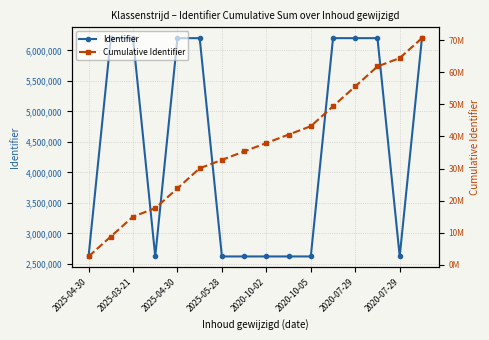

What is the value of the Cumulative Identifier point at the 14th from the left?

61807663